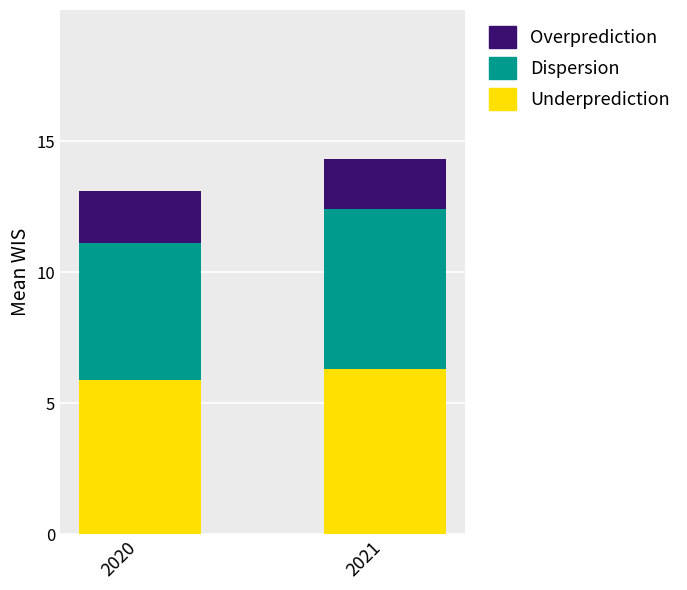

What are all the series names shown in the legend?

Overprediction, Dispersion, Underprediction